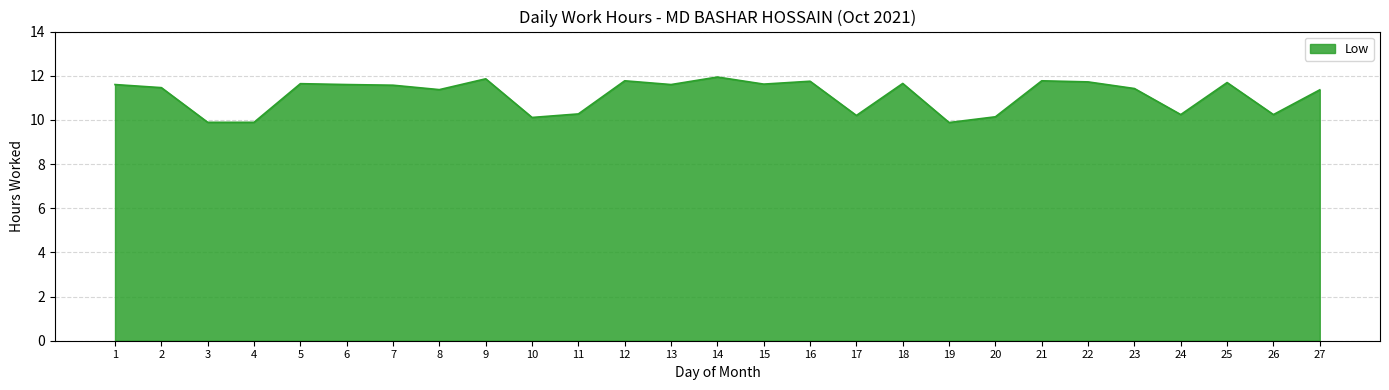

What is the difference between the values at 26 and 1?

1.4